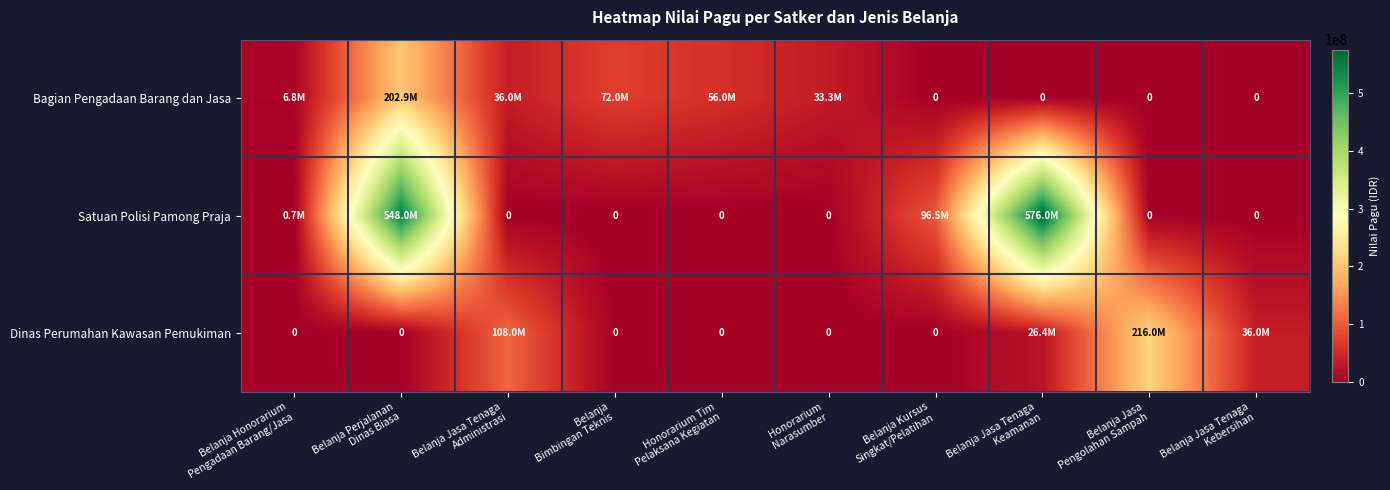

How many values in the Bagian Pengadaan Barang dan Jasa series exceed 33300000?

4